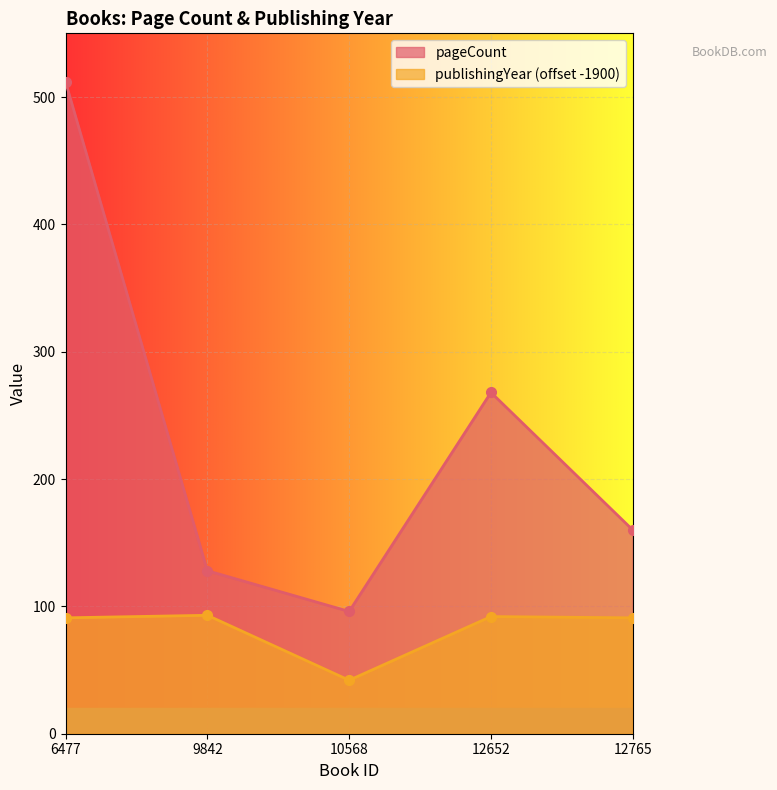

How many interior local peaks does the publishingYear series have?

2